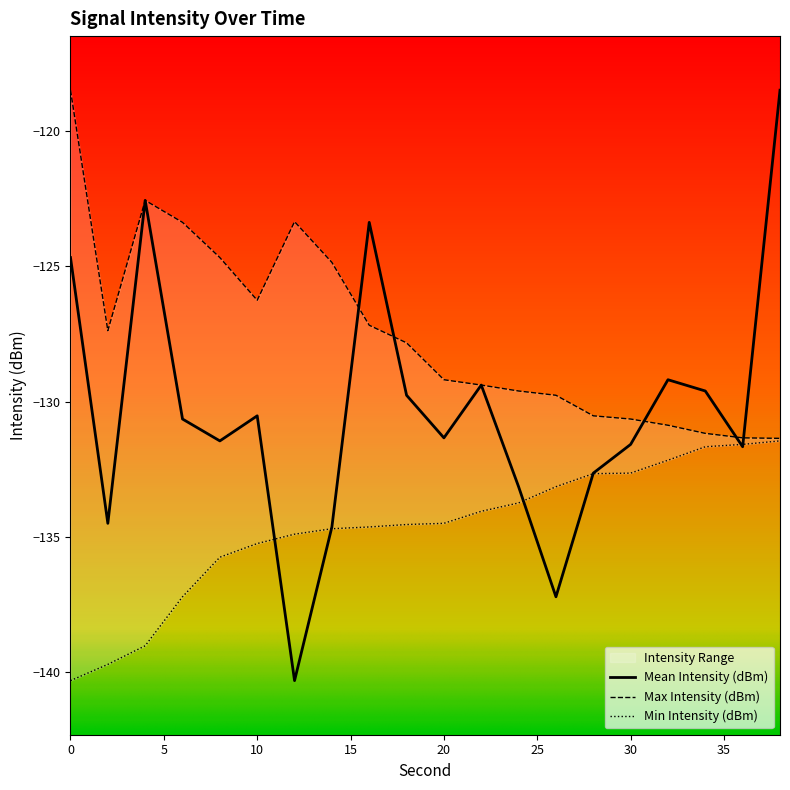

The Mean Intensity (dBm) series shows -194.7 at 0. True or false?

False